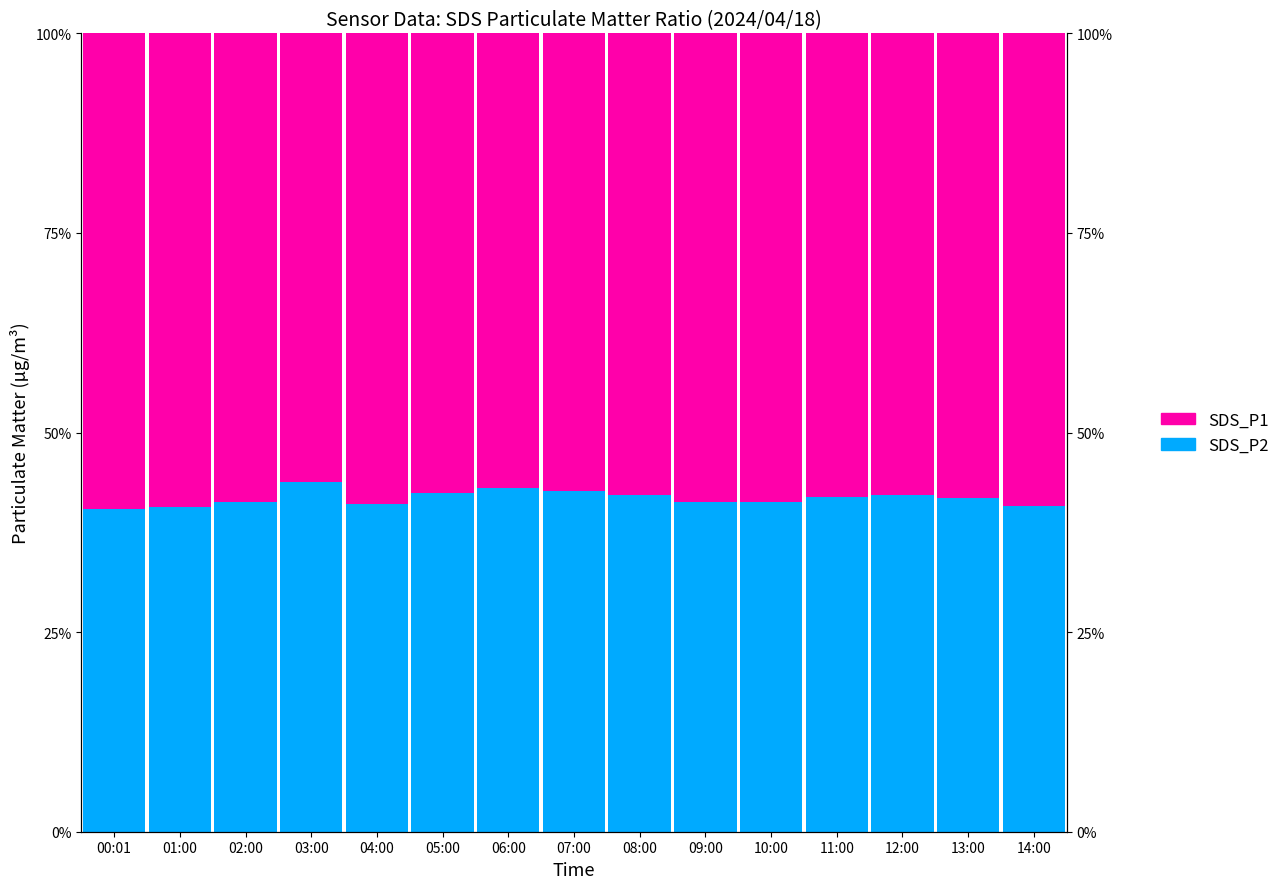

How many groups of bars are there?

15